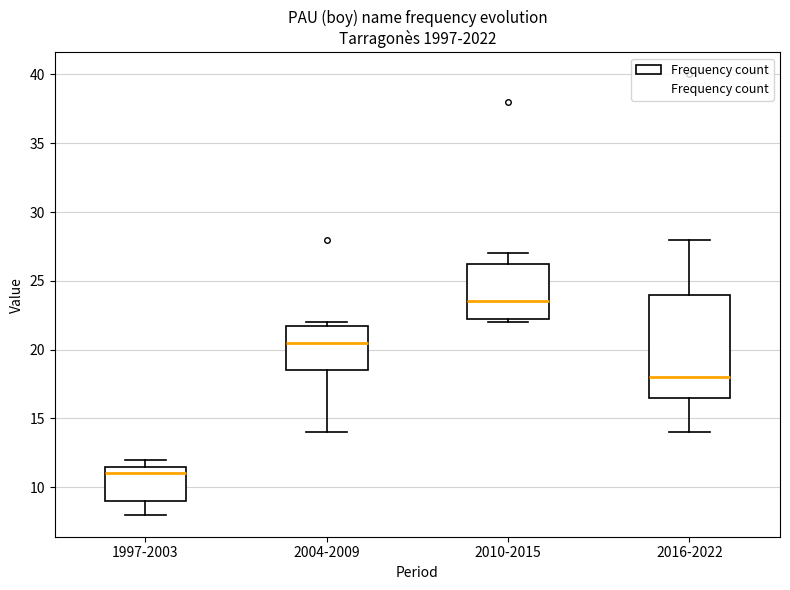

Where does the upper whisker of the box for 2016-2022 end on the y-axis? The values are not printed on the chart, so give them approximately, as read against the axis.

28.0